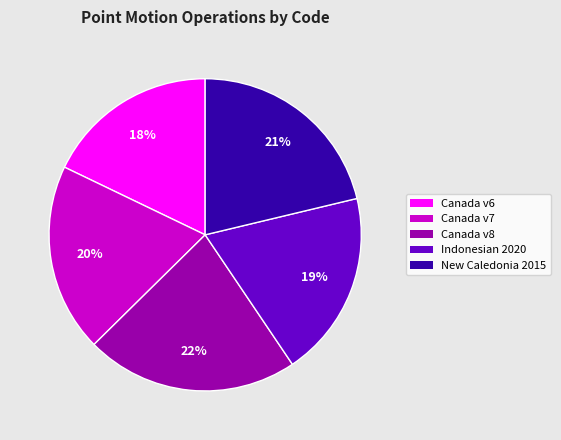

True or false: New Caledonia 2015 accounts for 9% of the total.

False